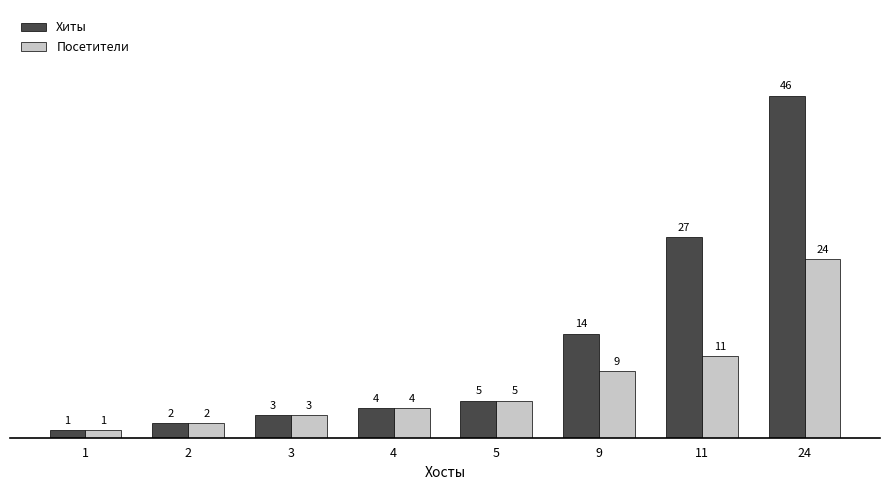

Does the chart contain stacked bars?

No